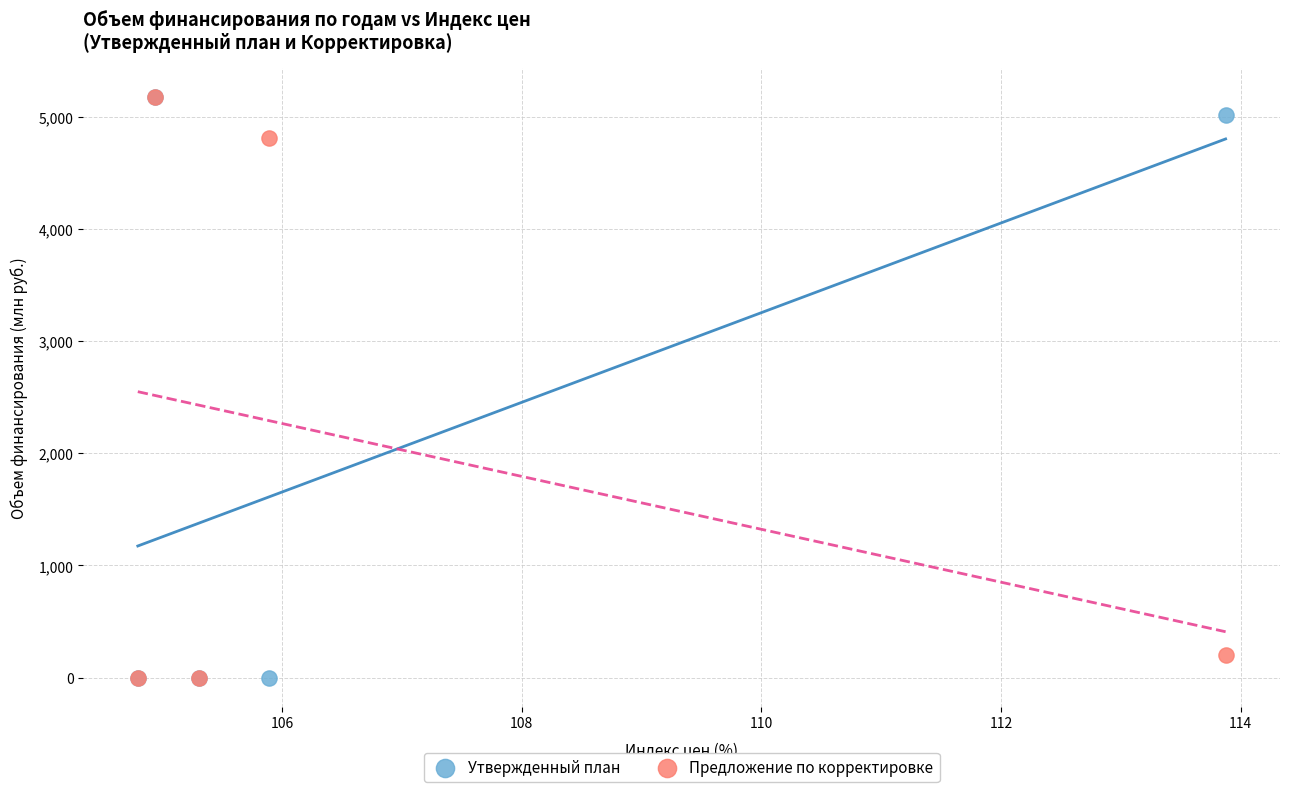

In the Предложение по корректировке series, what Y value is closest to 2590?

4816.3